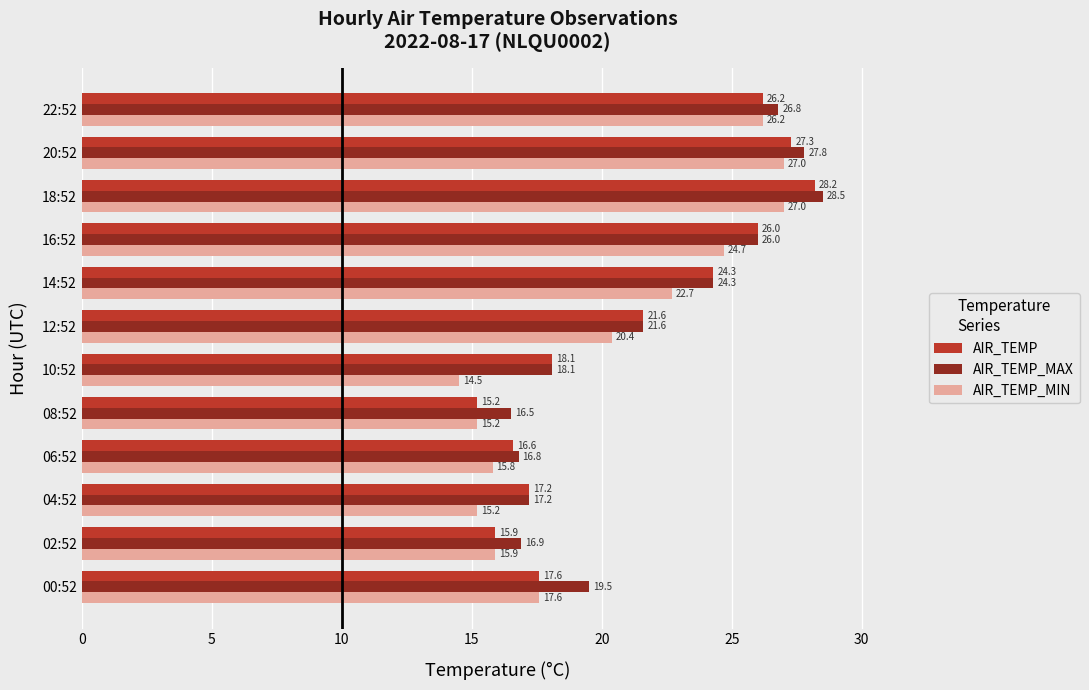

How many data points in AIR_TEMP_MIN are above 20?

6